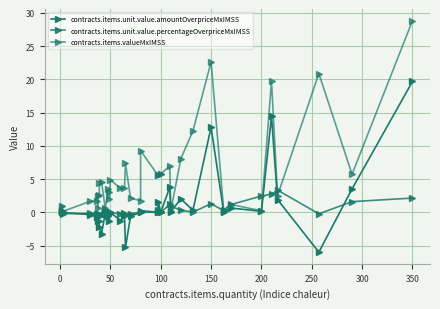

What position from the left is 31?

32